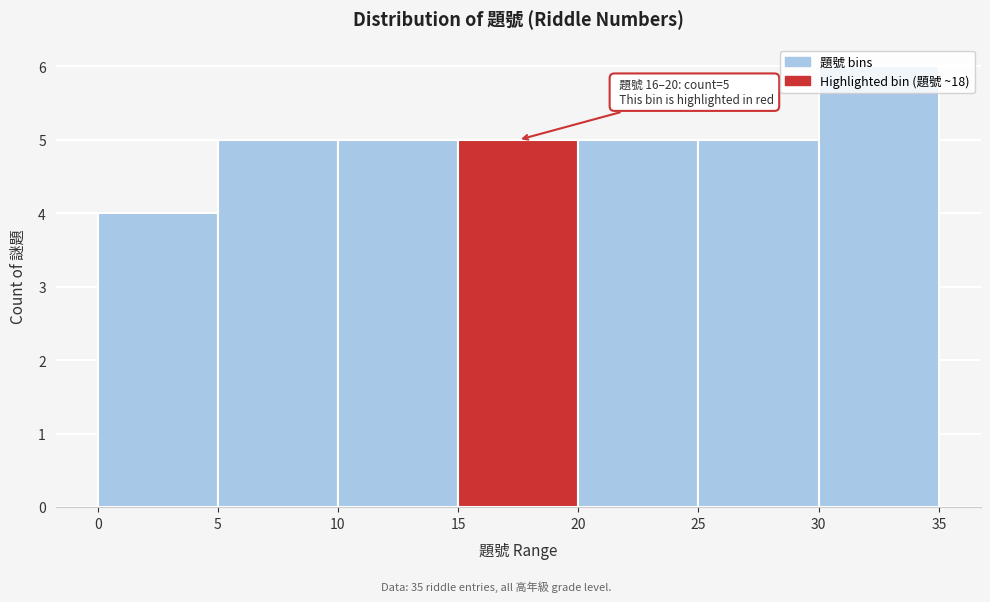

Which range on the x-axis has the tallest bar?

30 to 35